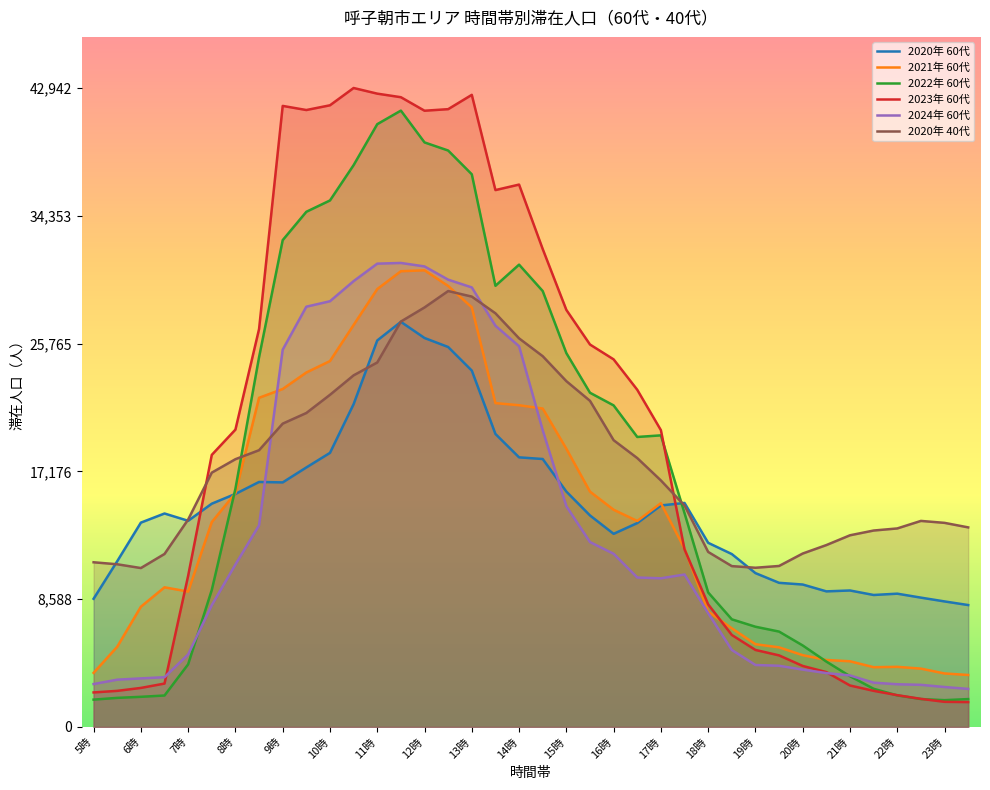

True or false: 2020年 40代 and 2024年 60代 cross at least once.

True